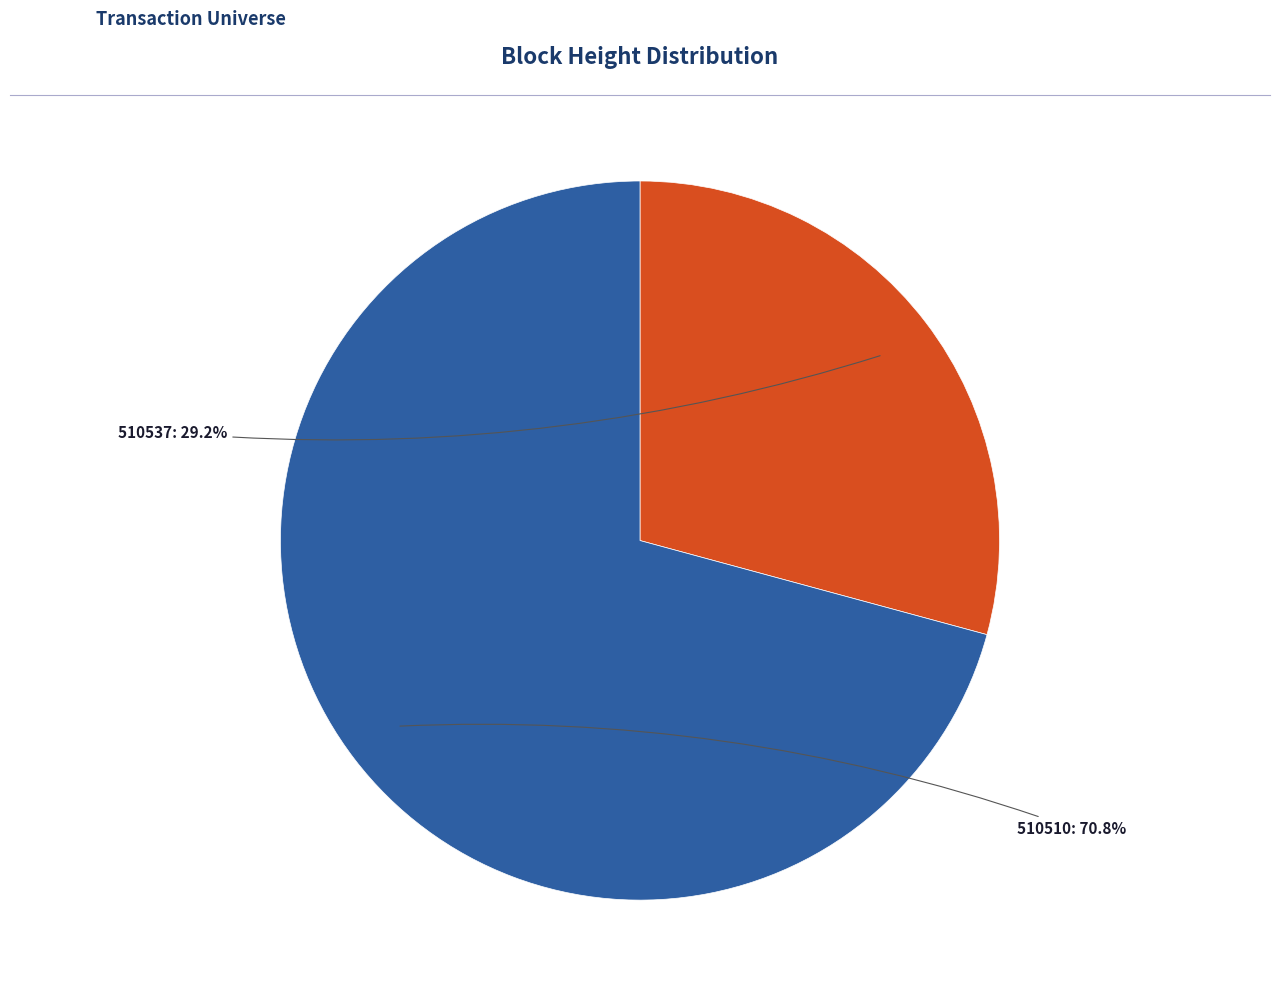

Does any single category account for the majority?

Yes